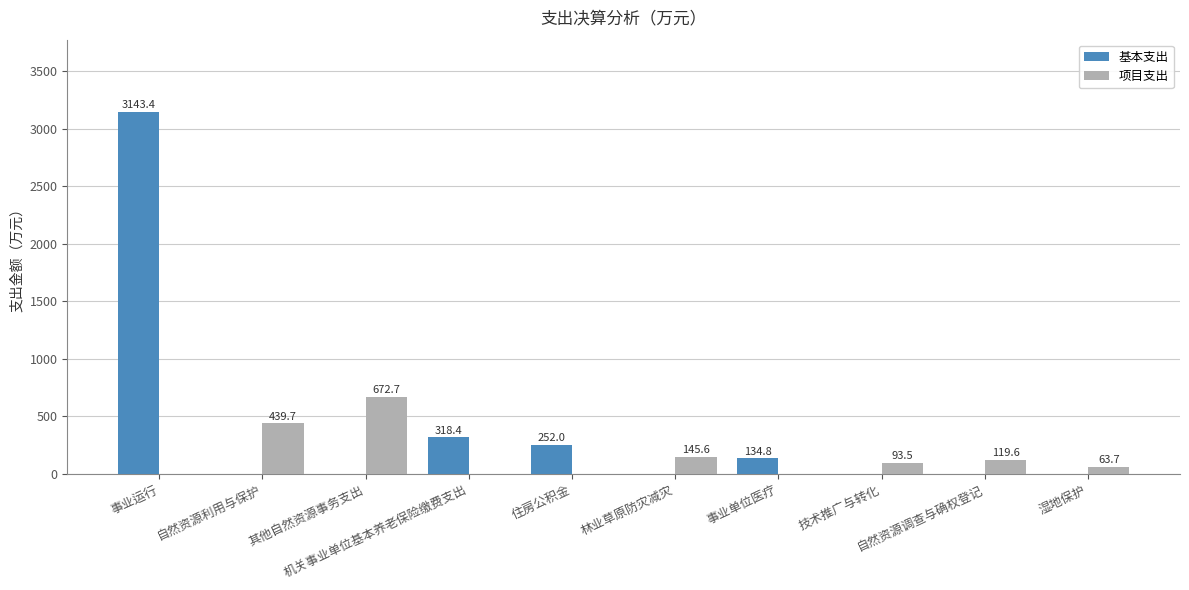

At which category is the sum across all series the highest?

事业运行